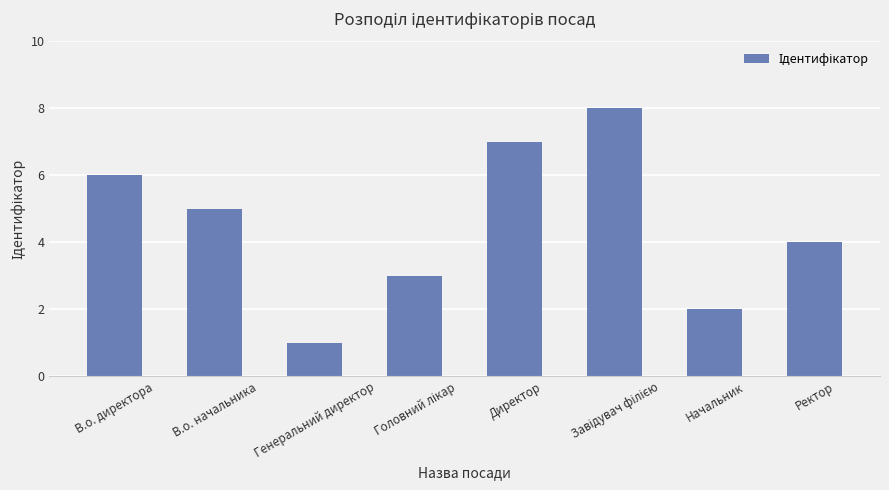

Approximately how many times larger is the value at Ректор compared to Генеральний директор?

4.0